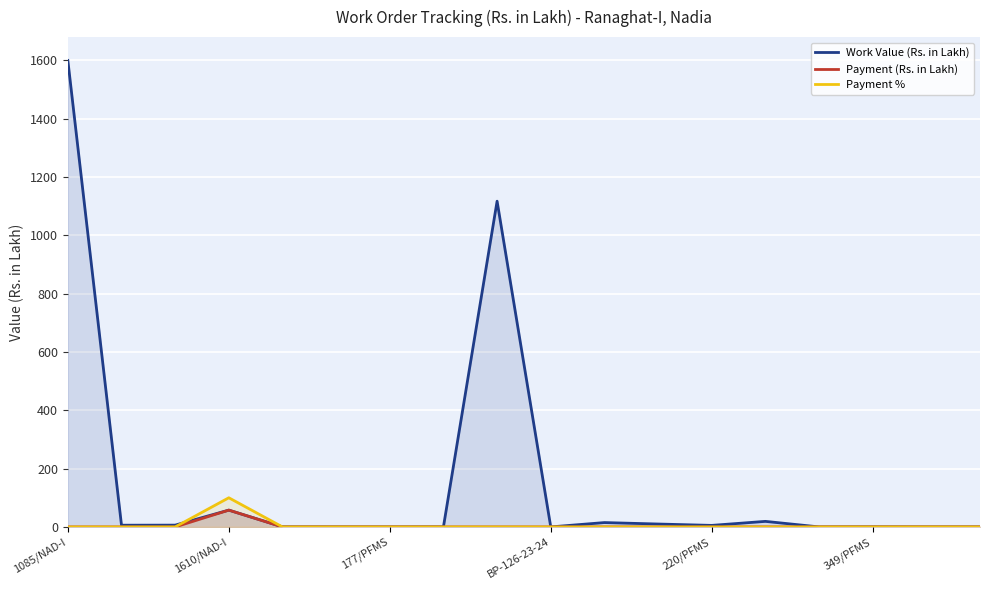

True or false: Payment (Rs. in Lakh) and Payment % cross at least once.

False